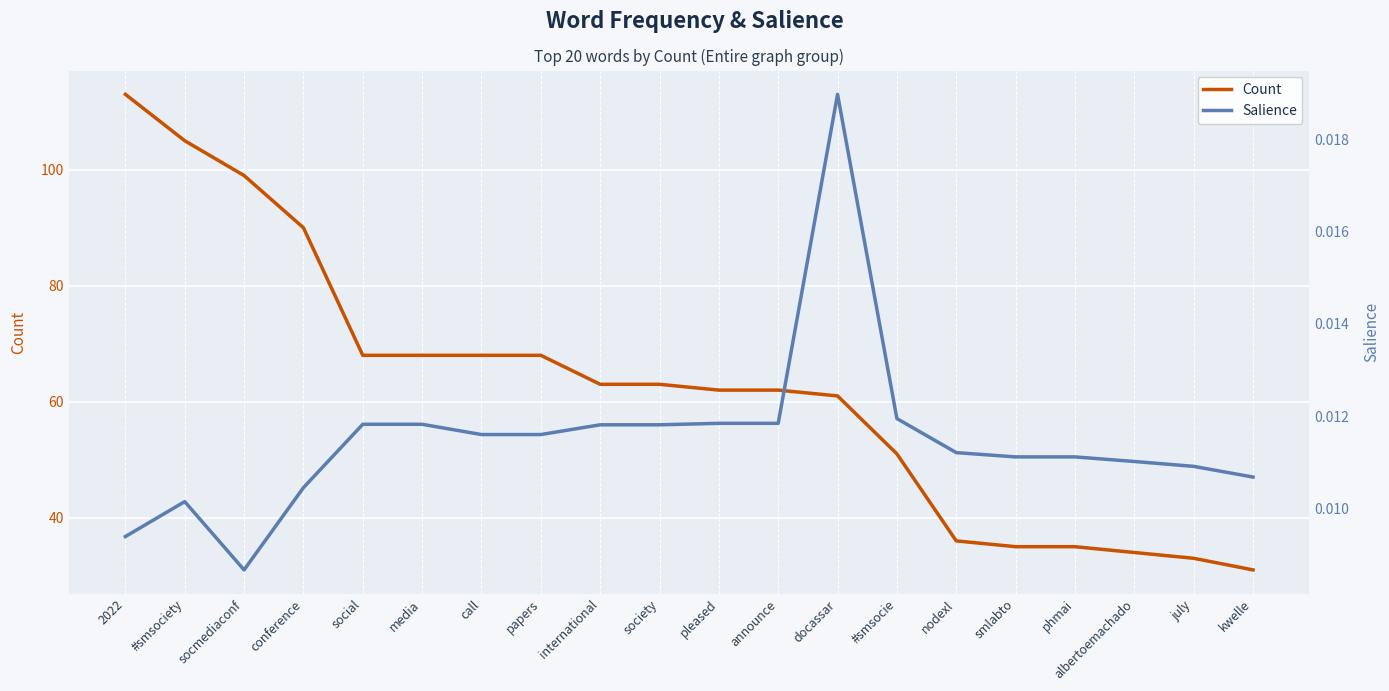

Is it true that Salience equals 0.0 at #smsociety?

False